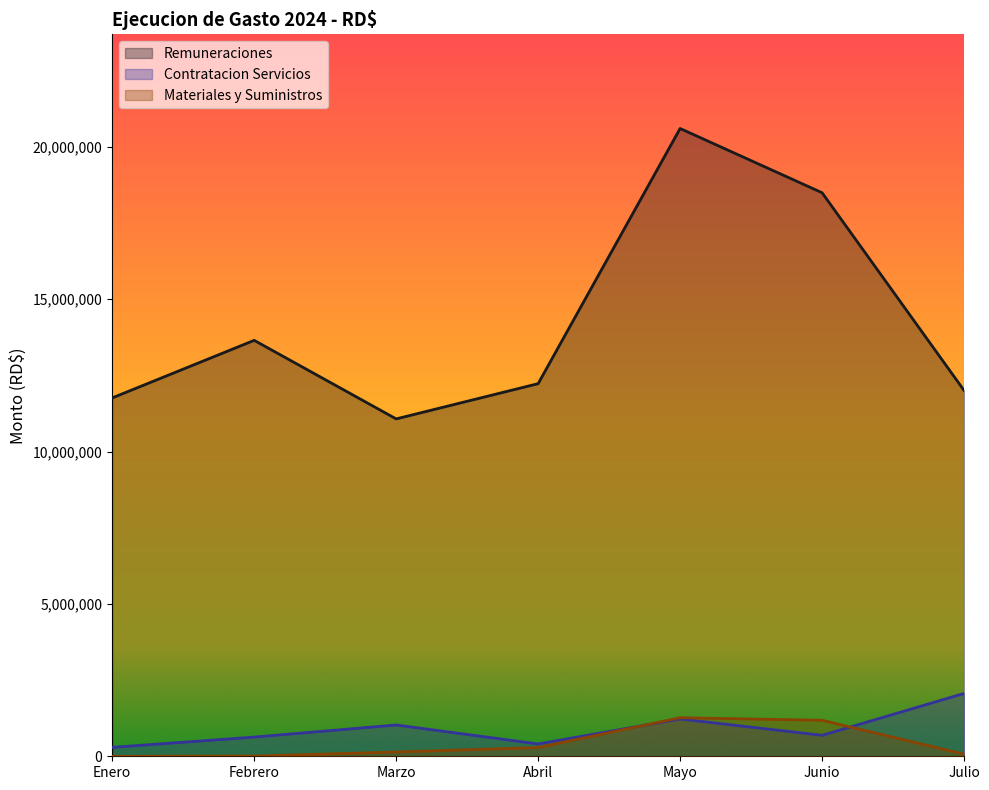

Which series has the largest total across all categories?

Remuneraciones